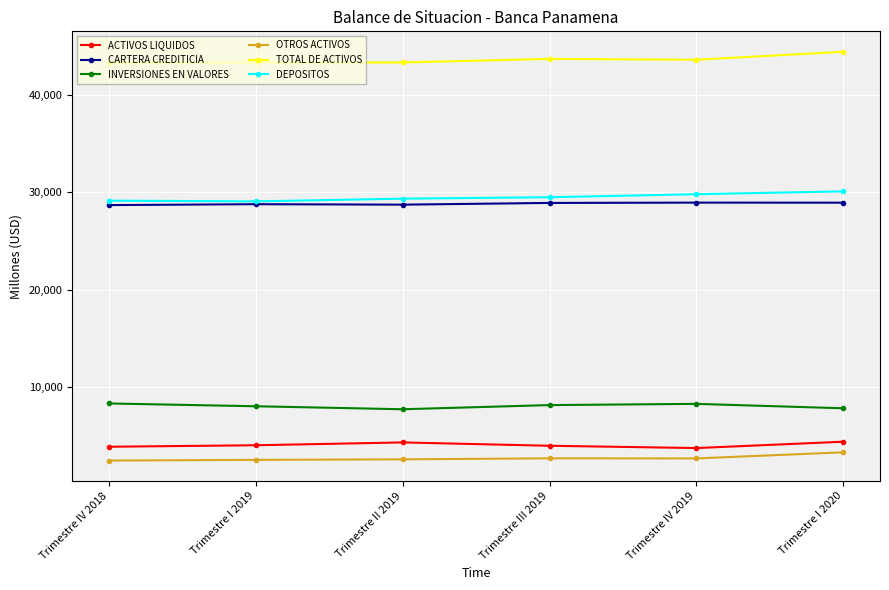

What is the difference between the highest and lowest values at Trimestre III 2019?

41023.0